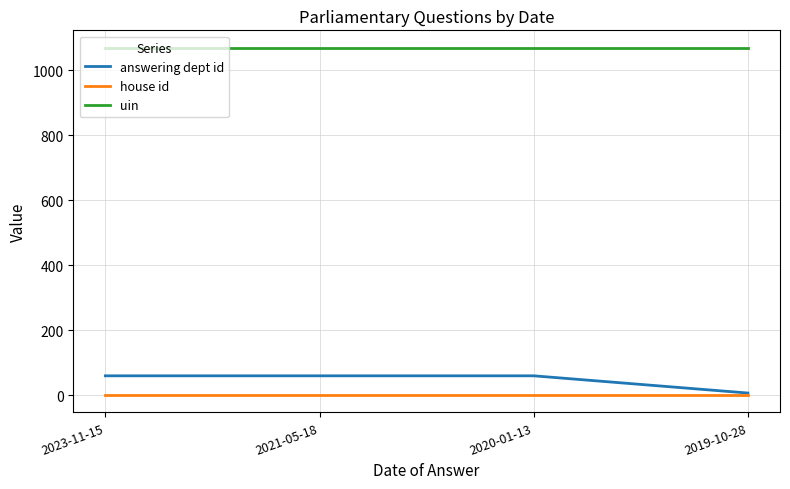

List the series in order of their peak value, lowest first.

house id, answering dept id, uin